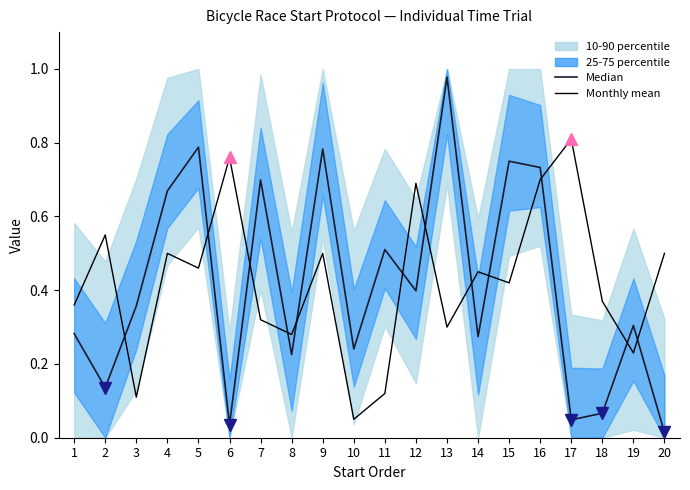

Does the chart have visible grid lines?

No